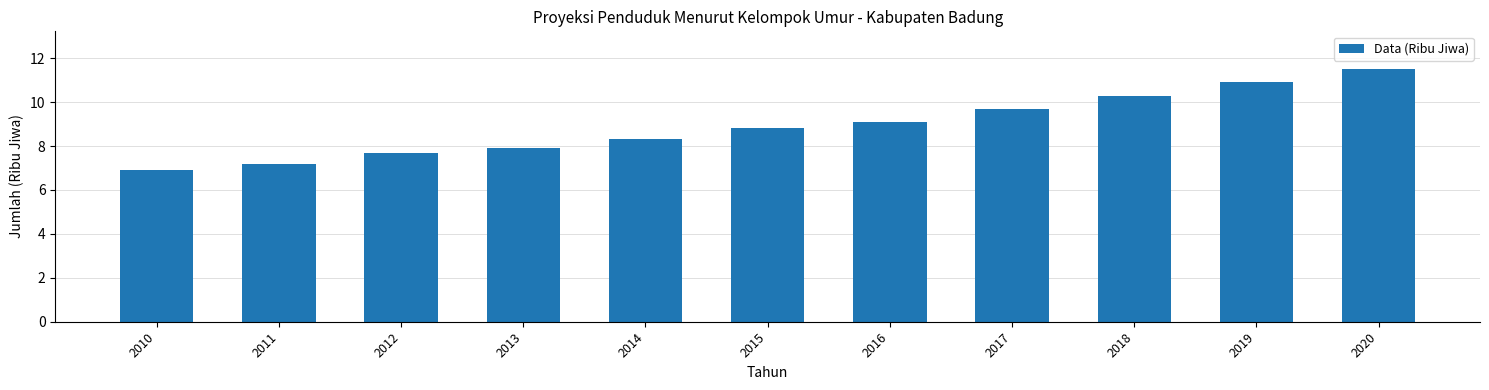

Reading right to left, extract all data points from this chart.

2020=11.5	2019=10.9	2018=10.3	2017=9.7	2016=9.1	2015=8.8	2014=8.3	2013=7.9	2012=7.7	2011=7.2	2010=6.9